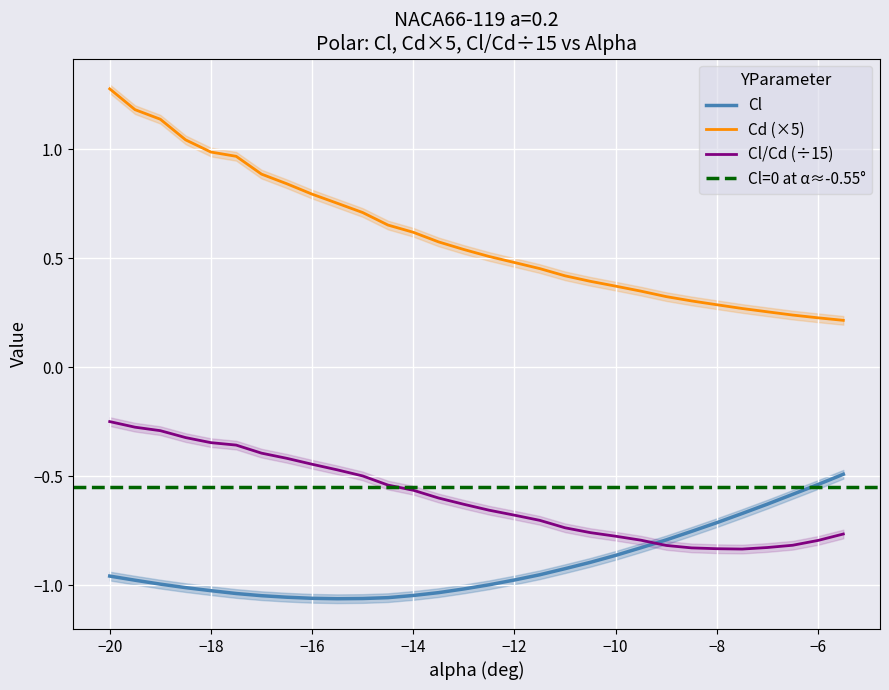

Is it true that Cl equals -1.7 at −16?

False